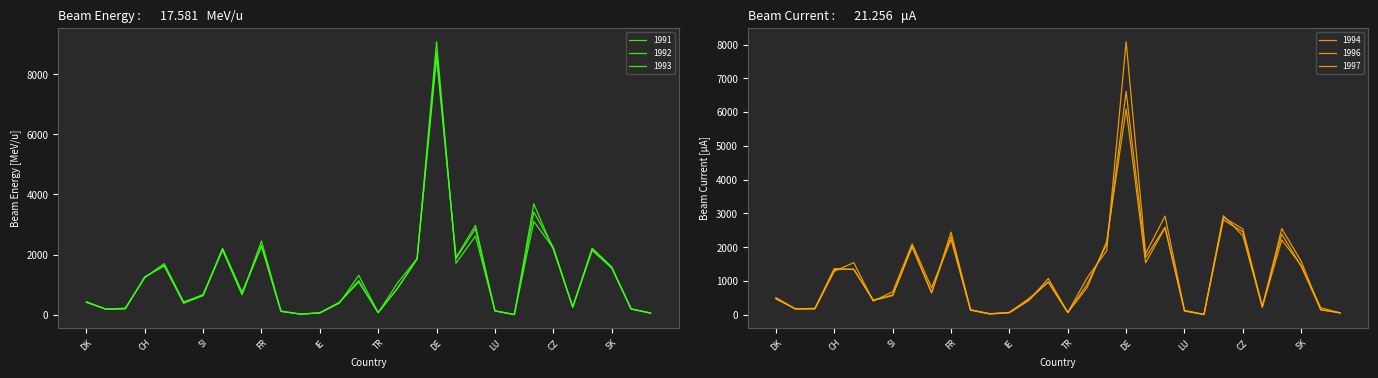

What is the maximum value for 1996?

6612